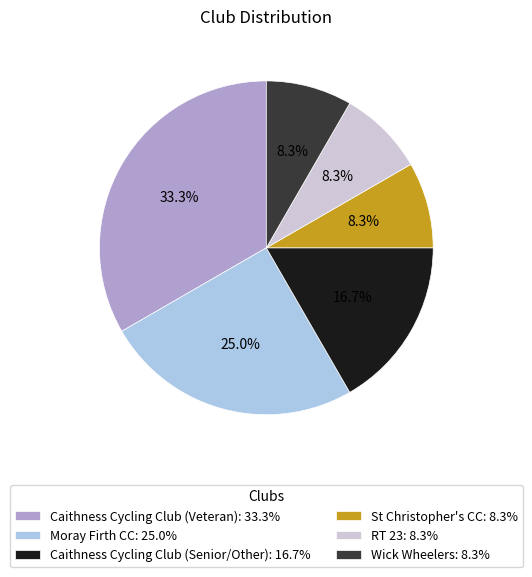

Is the sum of Moray Firth CC and Caithness Cycling Club (Senior/Other) greater than half?

No